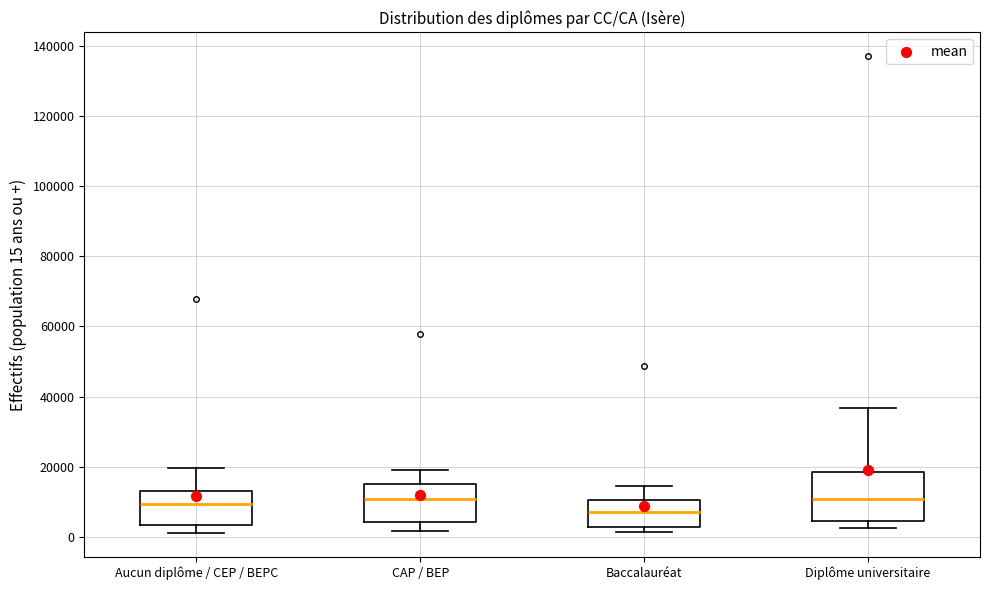

Which box's median line is the lowest?

Baccalauréat